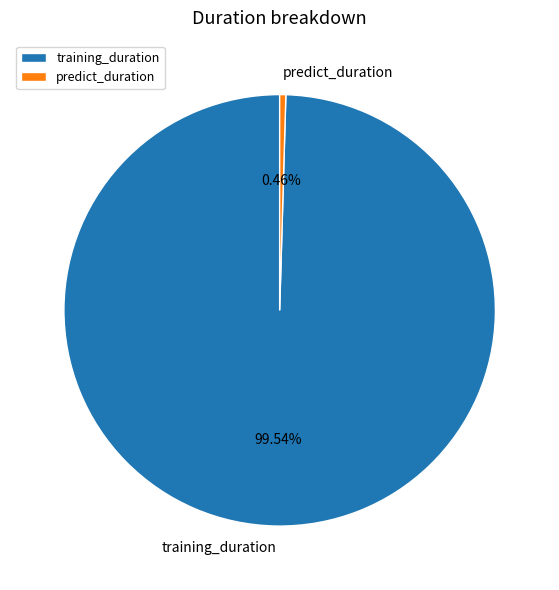

How many slices are in this pie chart?

2